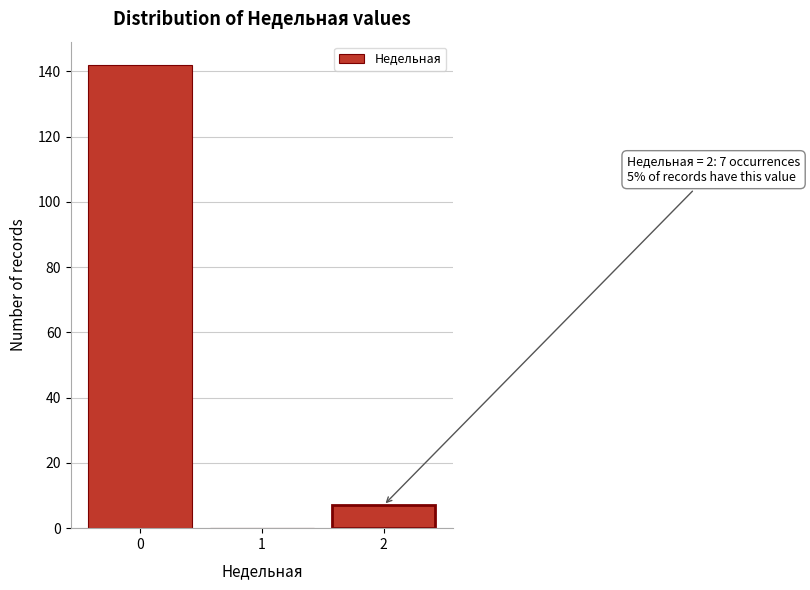

Reading right to left, list all the values displayed in this chart.

2=7	1=0	0=142